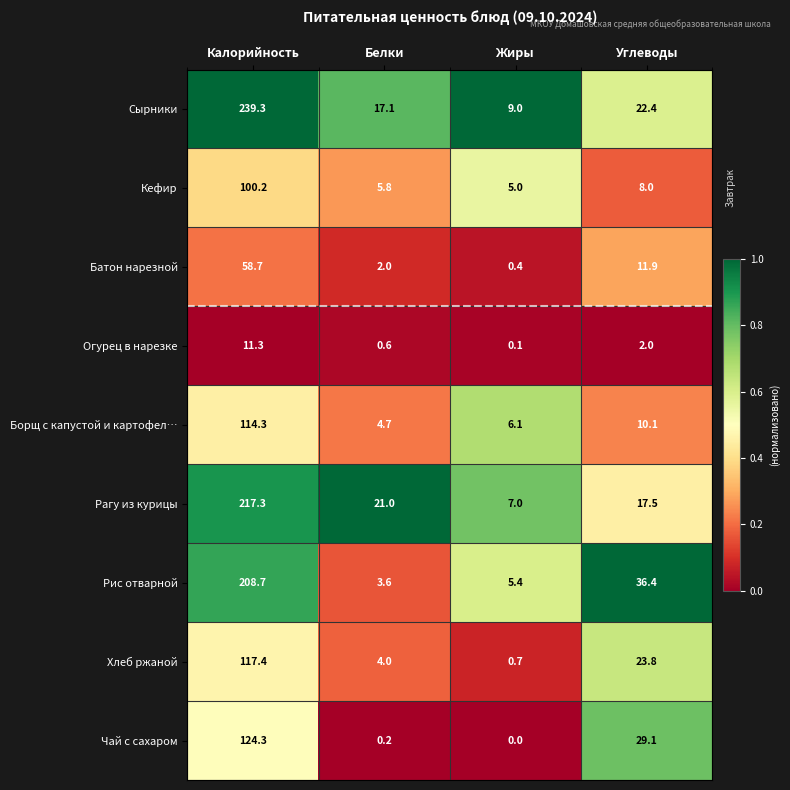

Where is Кефир nearest to the value 52?

Углеводы